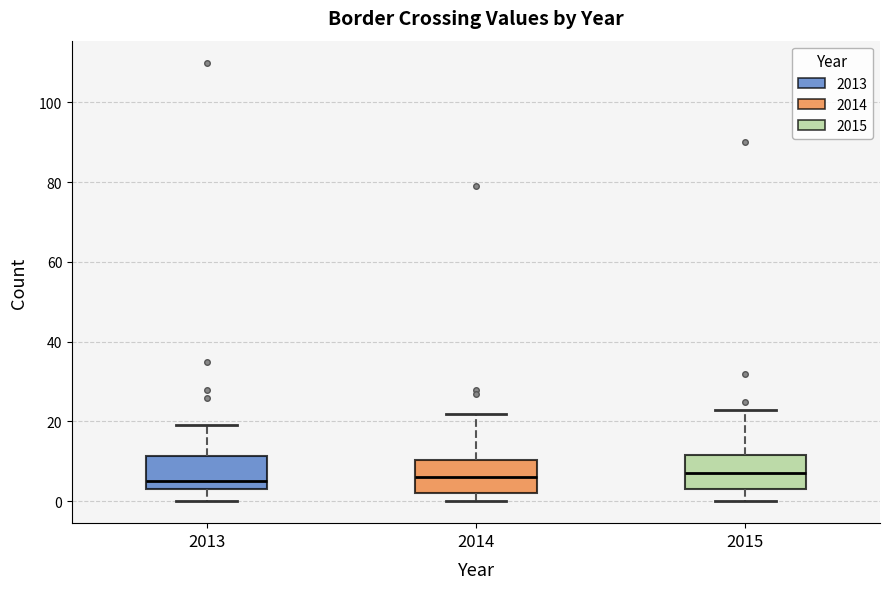

Reading left to right, transcribe this box plot: for each box, give where its median line is, the range the box spans, and where its two whiskers end, as read against the y-axis. The values are not printed on the chart, so give them approximately, as read against the axis.

2013: median 6, box 4 to 12, whiskers 0 to 20
2014: median 6, box 2 to 10, whiskers 0 to 22
2015: median 8, box 4 to 12, whiskers 0 to 24